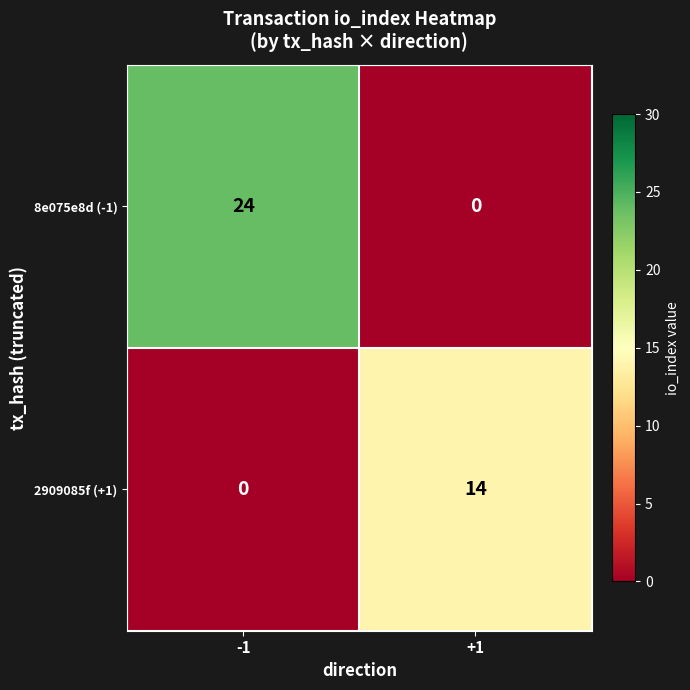

Reading left to right, list all the values displayed in this chart.

8e075e8d (-1): 24	0
2909085f (+1): 0	14